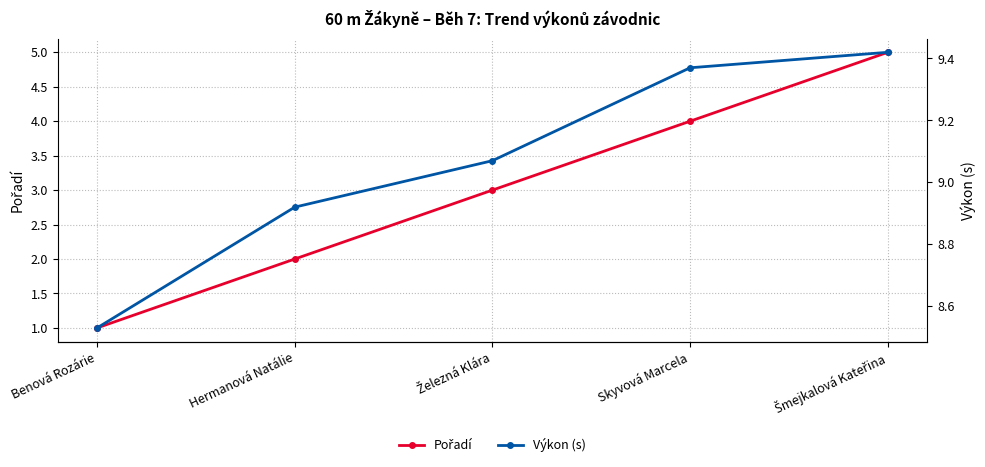

What is the label of the 2nd point from the right?

Skyvová Marcela